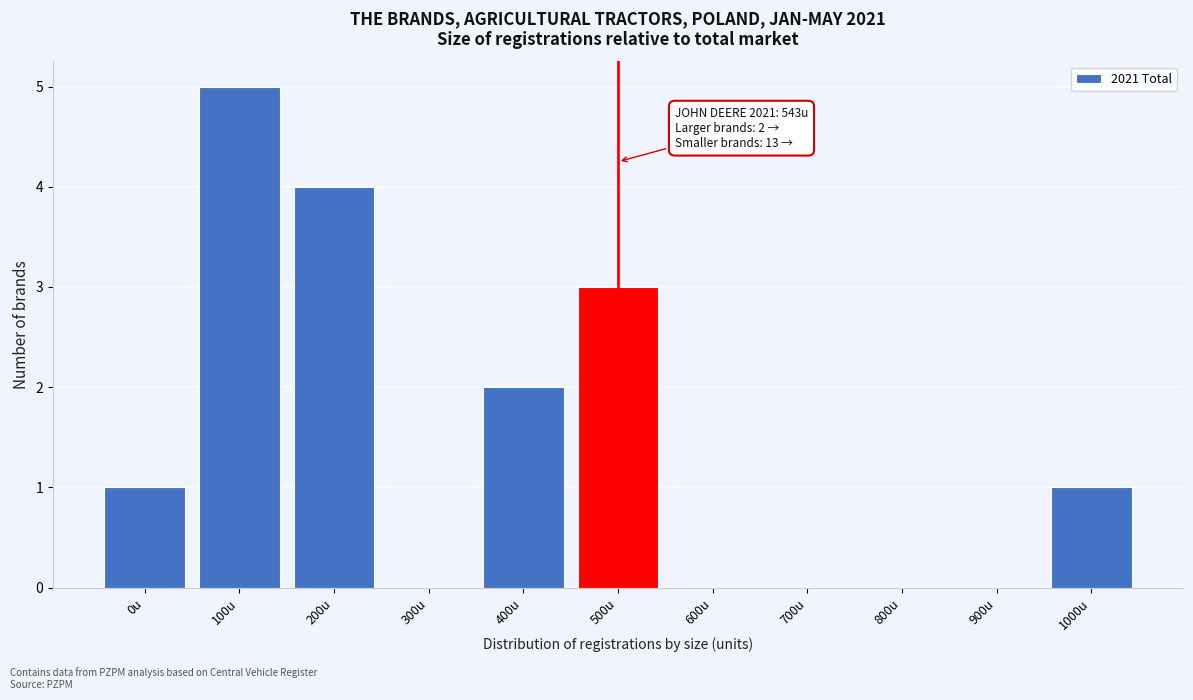

Reading right to left, what are all the values shown in this chart?

1000u=1	900u=0	800u=0	700u=0	600u=0	500u=3	400u=2	300u=0	200u=4	100u=5	0u=1